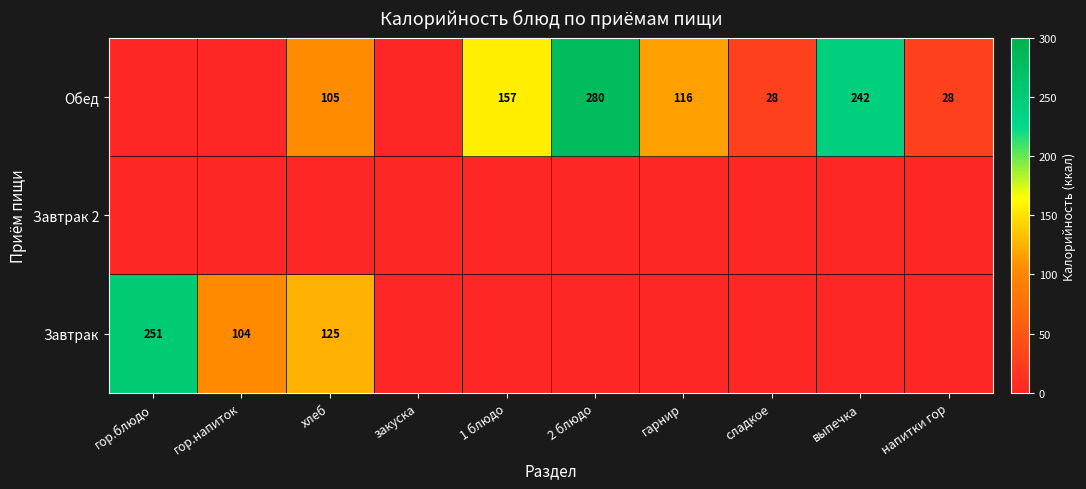

At how many categories does at least one series exceed 123?

5